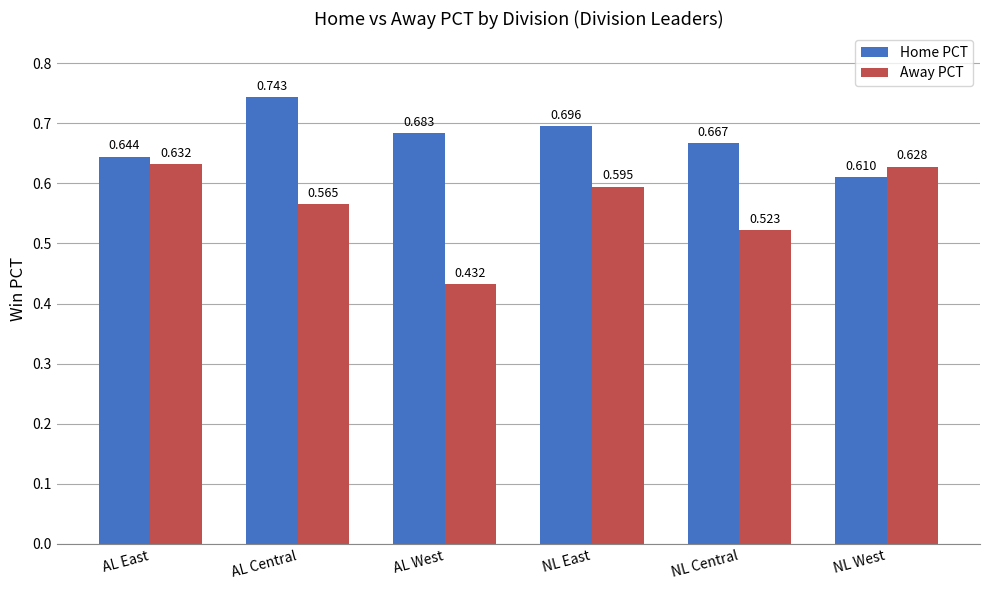

Rank the categories by Away PCT value from lowest to highest.

AL West, NL Central, AL Central, NL East, NL West, AL East